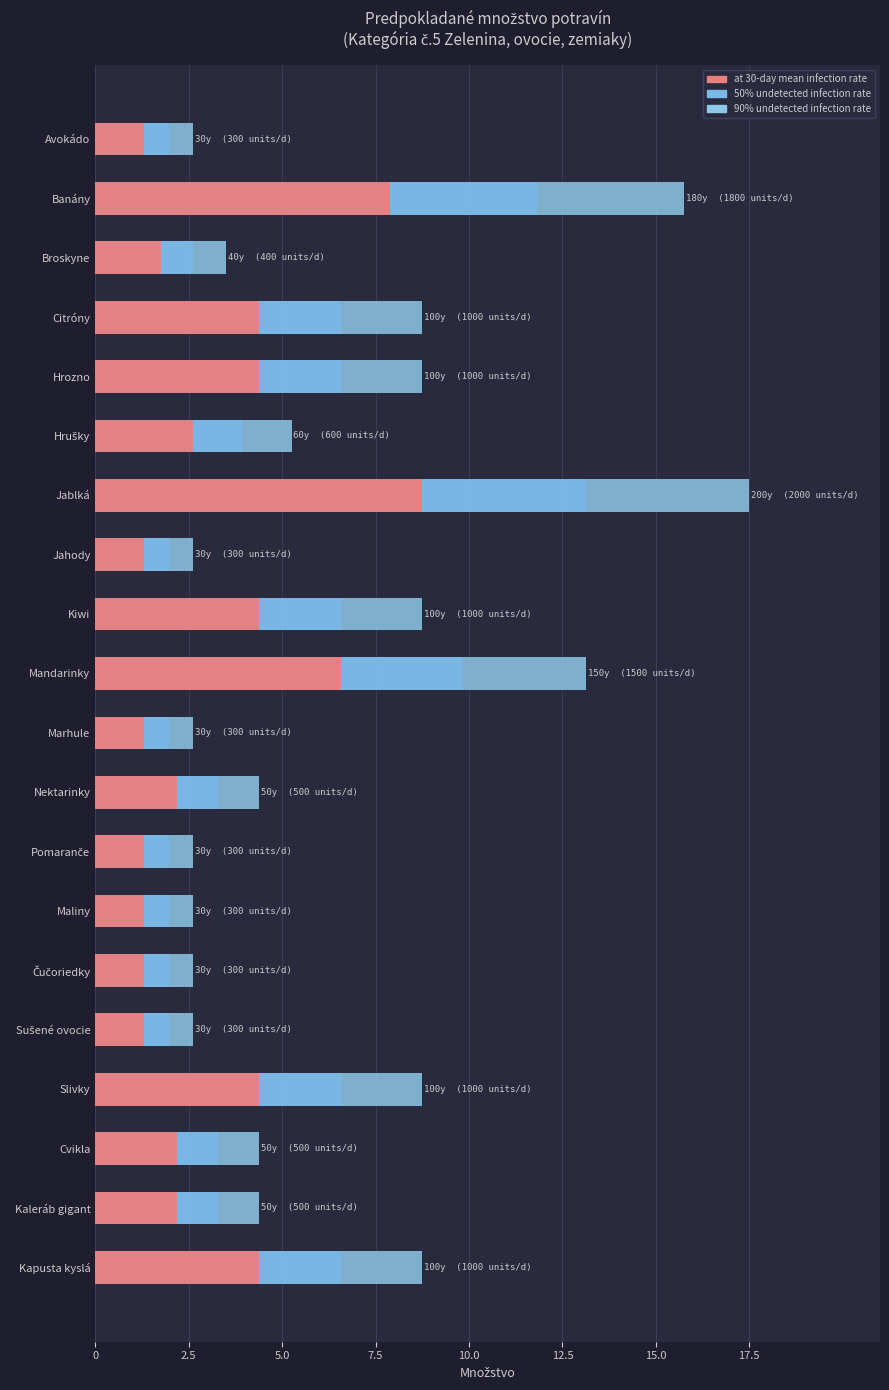

Reading left to right, extract all data points from this chart.

90% undetected infection rate: 2.6	15.7	3.5	8.8	8.8	5.2	17.5	2.6	8.8	13.1	2.6	4.4	2.6	2.6	2.6	2.6	8.8	4.4	4.4	8.8
50% undetected infection rate: 2.0	11.8	2.6	6.6	6.6	3.9	13.1	2.0	6.6	9.8	2.0	3.3	2.0	2.0	2.0	2.0	6.6	3.3	3.3	6.6
at 30-day mean infection rate: 1.3	7.9	1.8	4.4	4.4	2.6	8.8	1.3	4.4	6.6	1.3	2.2	1.3	1.3	1.3	1.3	4.4	2.2	2.2	4.4